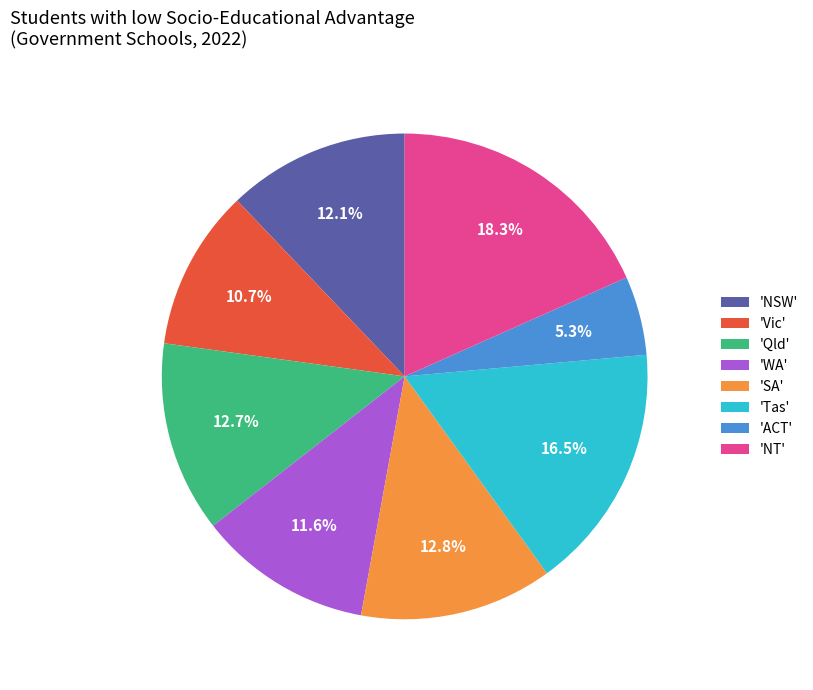

Count the number of slices in the pie.

8